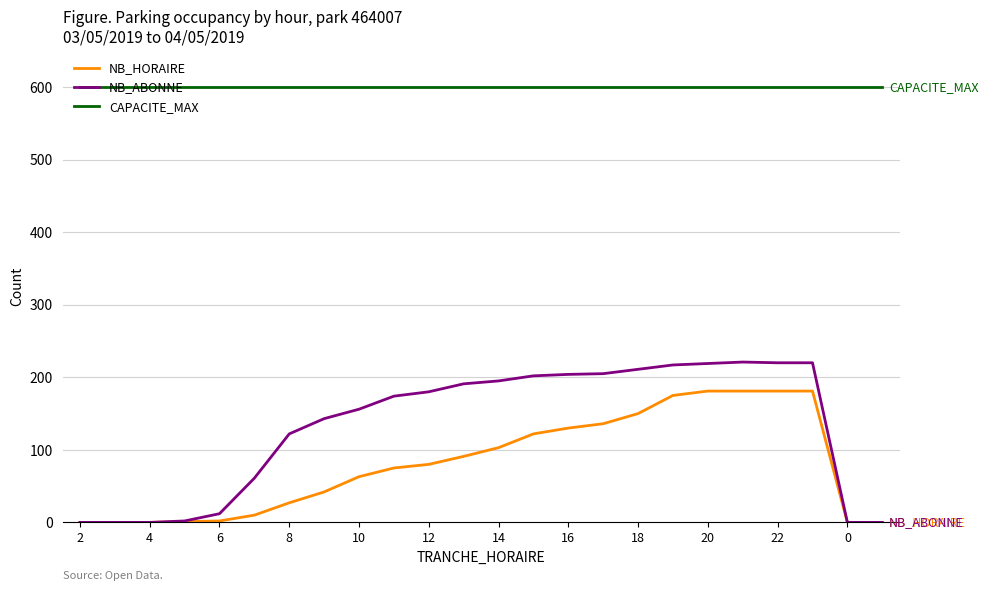

What is the maximum value shown in the chart?

600